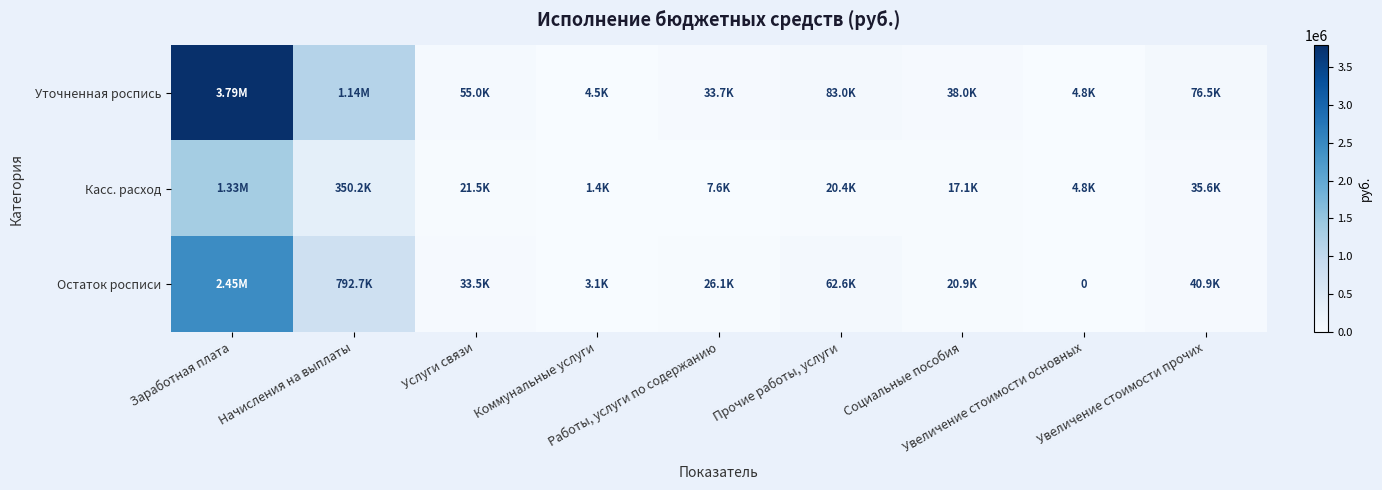

What is the difference between the Уточненная роспись values at Заработная плата and Социальные пособия?

3748395.0